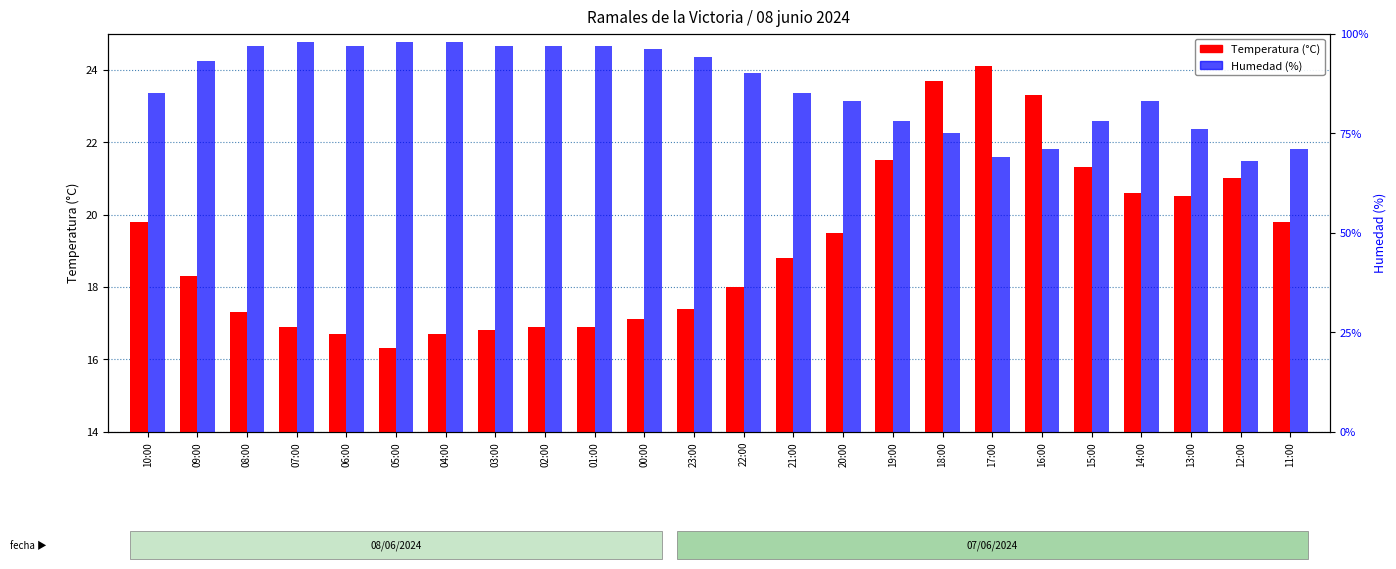

How many values in the Humedad (%) series exceed 90?

11